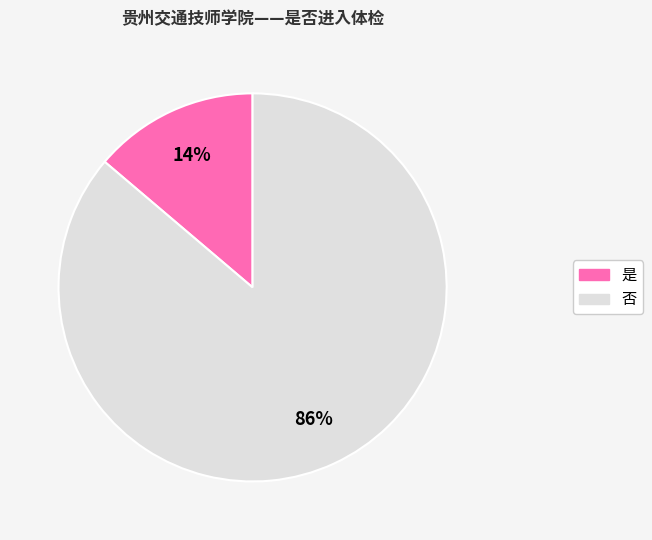

Rank the categories by value from lowest to highest.

是, 否